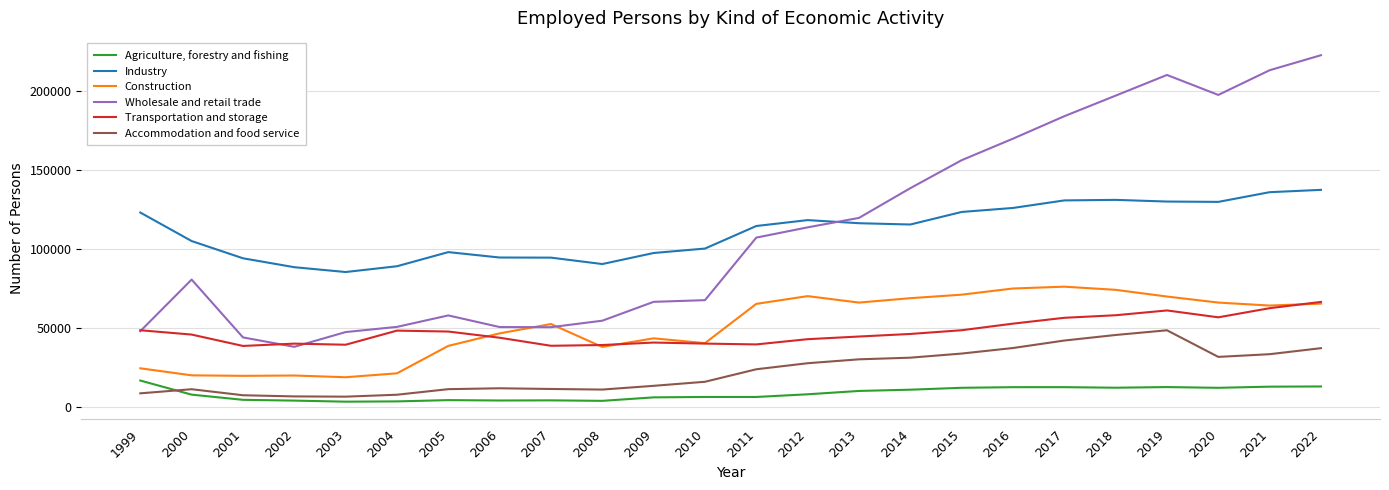

Which label corresponds to the largest value in the chart?

2022